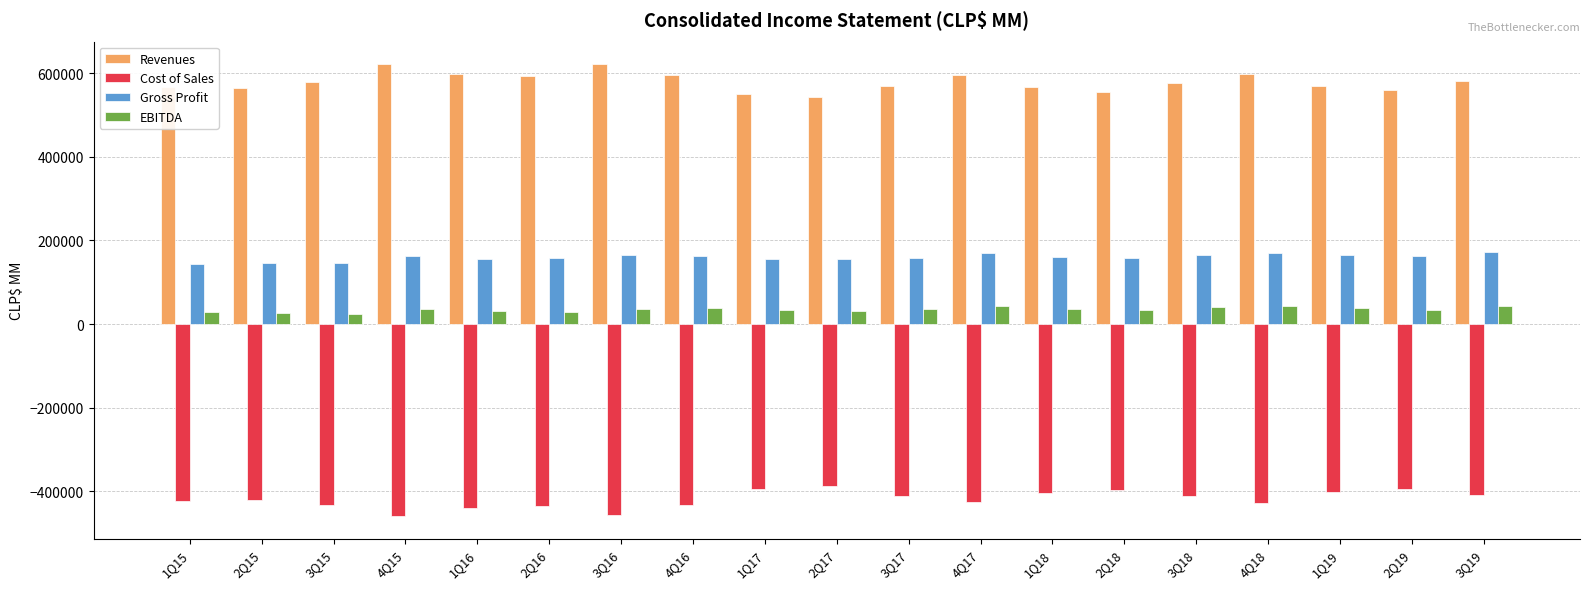

What is the sum of the Gross Profit values at 3Q16 and 1Q16?

319822.6